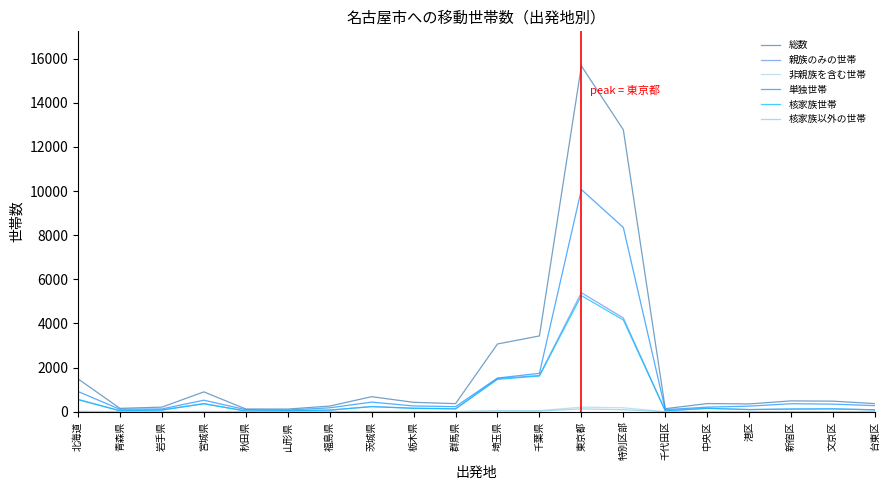

At which label is 非親族を含む世帯 closest to 104?

千葉県